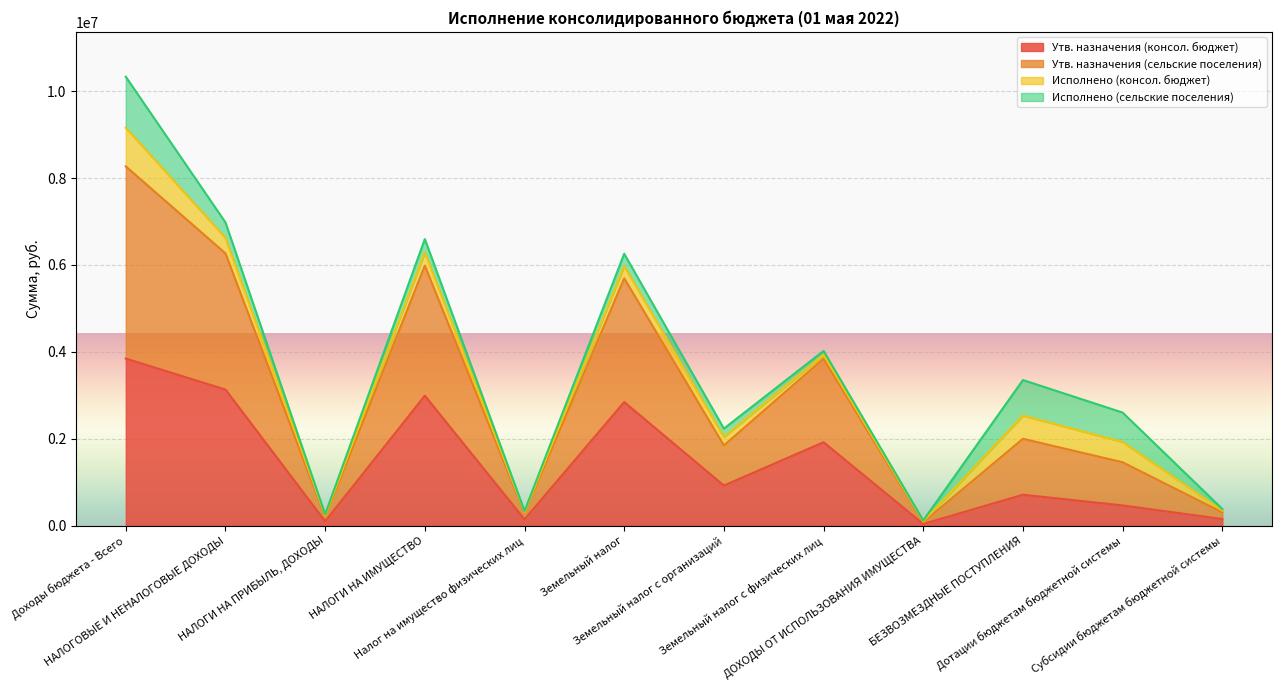

What are all the series names shown in the legend?

Утв. назначения (консол. бюджет), Утв. назначения (сельские поселения), Исполнено (консол. бюджет), Исполнено (сельские поселения)